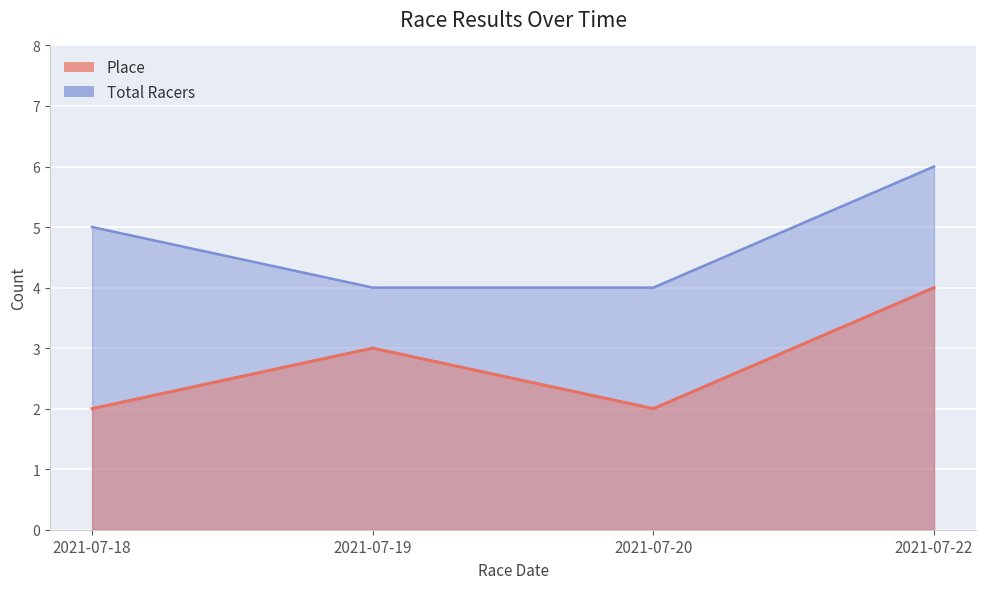

True or false: Total Racers and Place cross at least once.

False